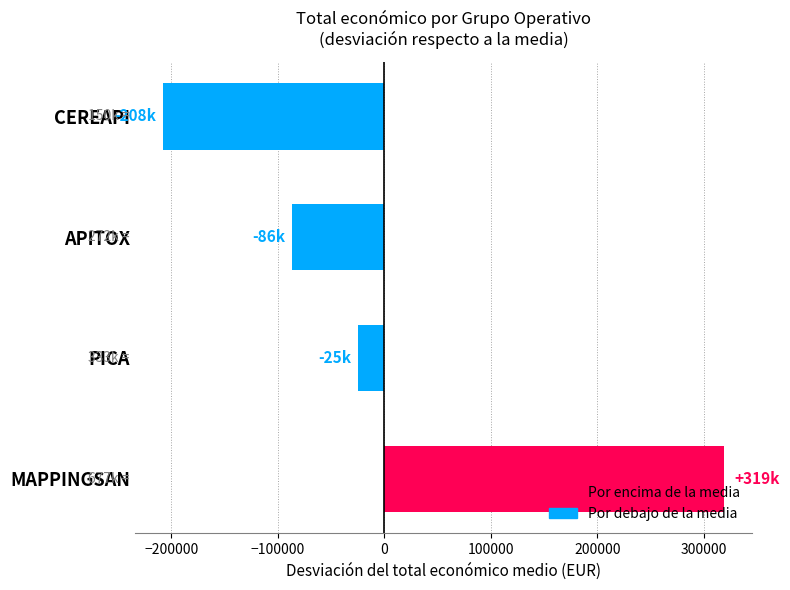

How many series are shown in this chart?

1